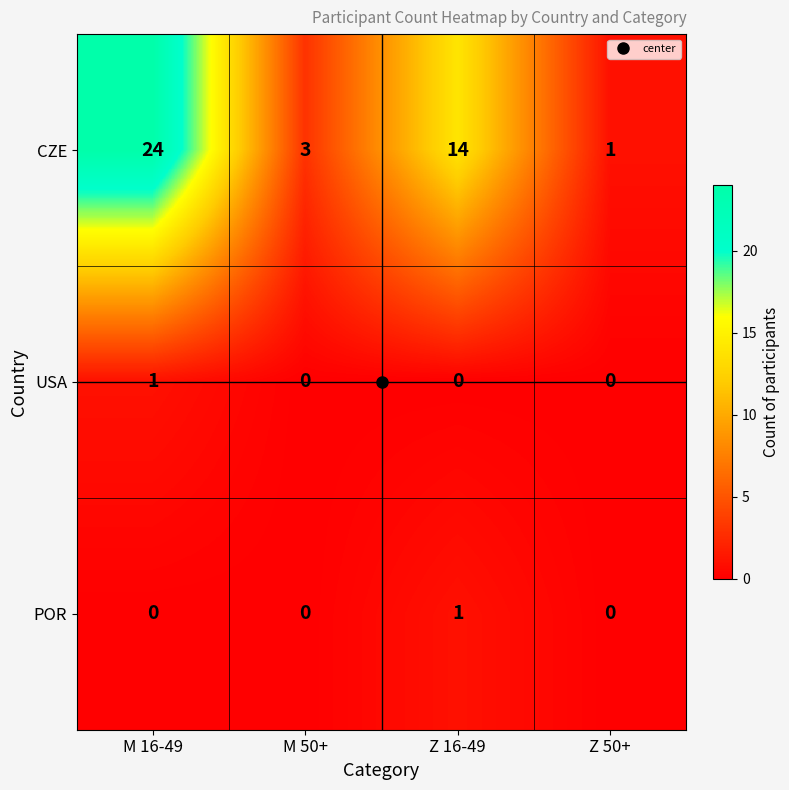

List the labels in order of CZE value, smallest first.

Z 50+, M 50+, Z 16-49, M 16-49